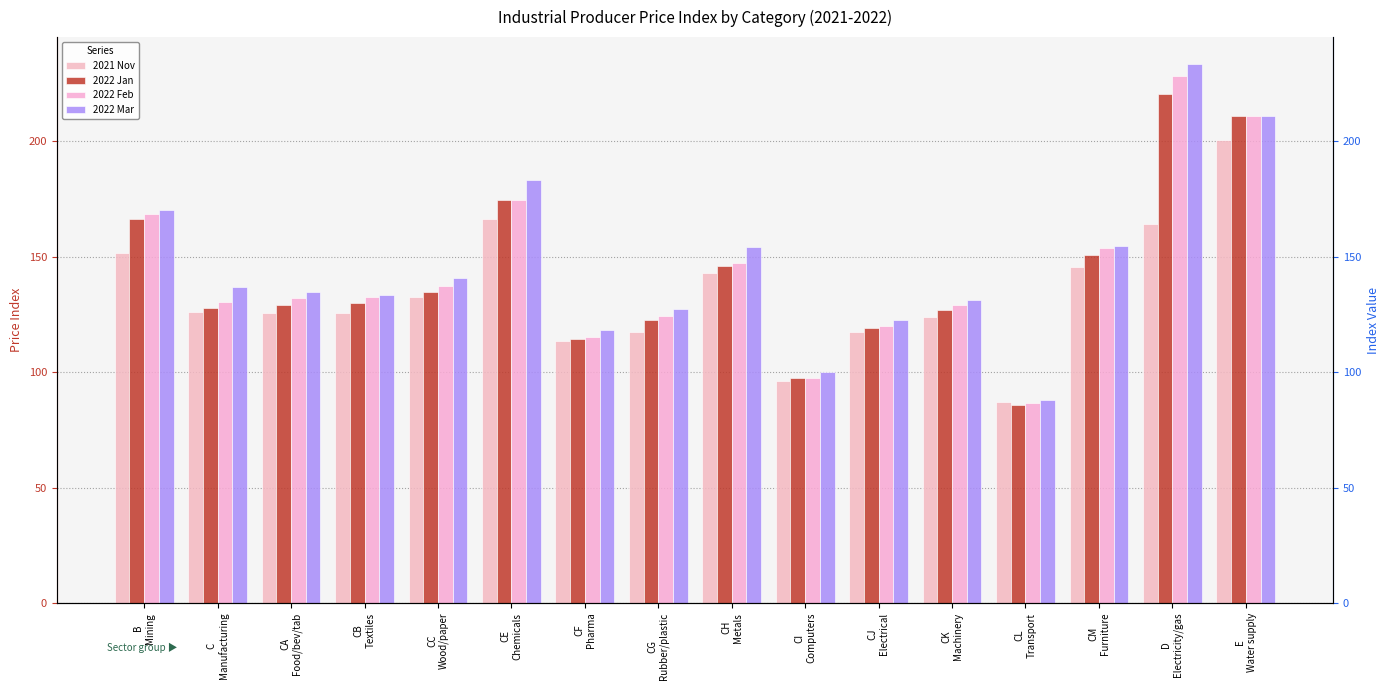

Reading left to right, extract all data points from this chart.

2021 Nov: B
Mining=151.8	C
Manufacturing=126.0	CA
Food/bev/tab=125.8	CB
Textiles=125.8	CC
Wood/paper=132.7	CE
Chemicals=166.4	CF
Pharma=113.5	CG
Rubber/plastic=117.6	CH
Metals=143.0	CI
Computers=96.3	CJ
Electrical=117.4	CK
Machinery=123.7	CL
Transport=87.2	CM
Furniture=145.5	D
Electricity/gas=164.0	E
Water supply=200.4
2022 Jan: B
Mining=166.2	C
Manufacturing=128.0	CA
Food/bev/tab=129.2	CB
Textiles=129.8	CC
Wood/paper=134.9	CE
Chemicals=174.7	CF
Pharma=114.5	CG
Rubber/plastic=122.7	CH
Metals=146.0	CI
Computers=97.4	CJ
Electrical=119.0	CK
Machinery=127.0	CL
Transport=85.9	CM
Furniture=150.7	D
Electricity/gas=220.6	E
Water supply=211.1
2022 Feb: B
Mining=168.7	C
Manufacturing=130.5	CA
Food/bev/tab=132.1	CB
Textiles=132.4	CC
Wood/paper=137.3	CE
Chemicals=174.8	CF
Pharma=115.3	CG
Rubber/plastic=124.2	CH
Metals=147.1	CI
Computers=97.6	CJ
Electrical=120.1	CK
Machinery=128.9	CL
Transport=86.8	CM
Furniture=153.9	D
Electricity/gas=228.3	E
Water supply=211.1
2022 Mar: B
Mining=170.2	C
Manufacturing=137.0	CA
Food/bev/tab=134.7	CB
Textiles=133.3	CC
Wood/paper=140.6	CE
Chemicals=183.3	CF
Pharma=118.1	CG
Rubber/plastic=127.2	CH
Metals=154.1	CI
Computers=100.2	CJ
Electrical=122.6	CK
Machinery=131.4	CL
Transport=88.1	CM
Furniture=154.6	D
Electricity/gas=233.5	E
Water supply=211.1